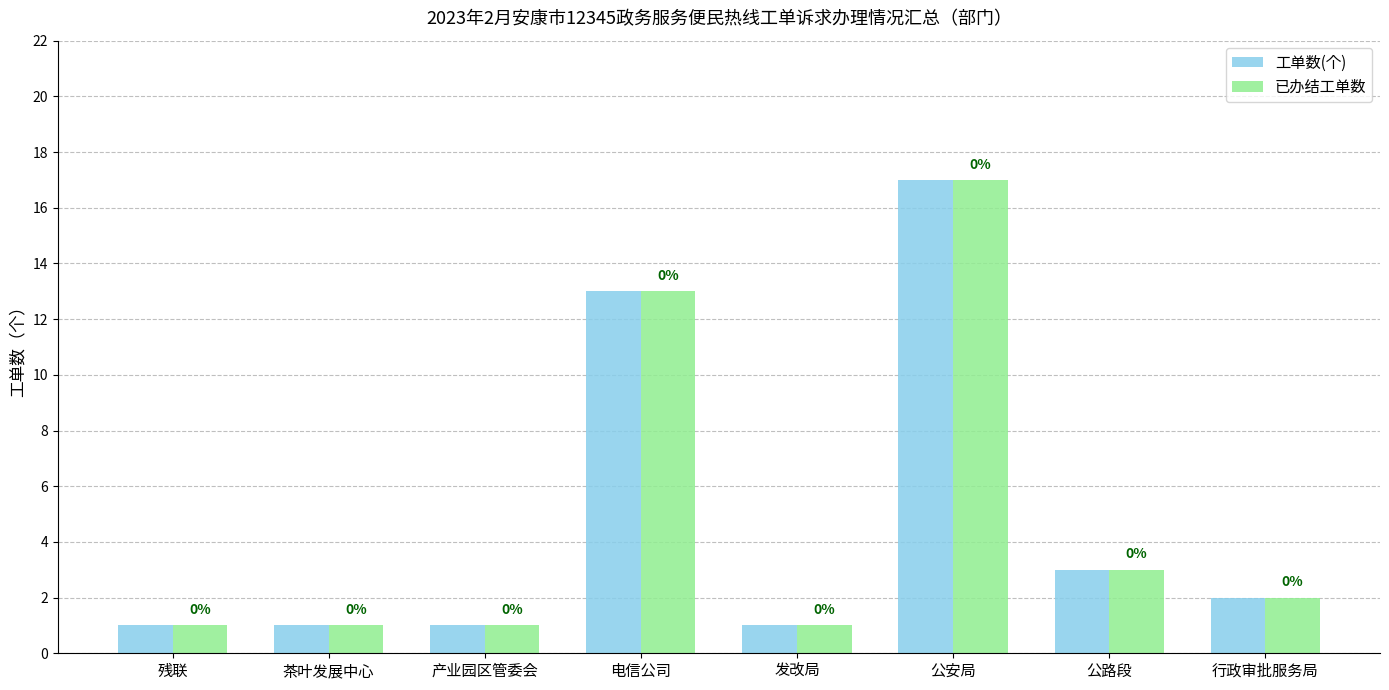

Where is 工单数(个) nearest to the value 9?

电信公司